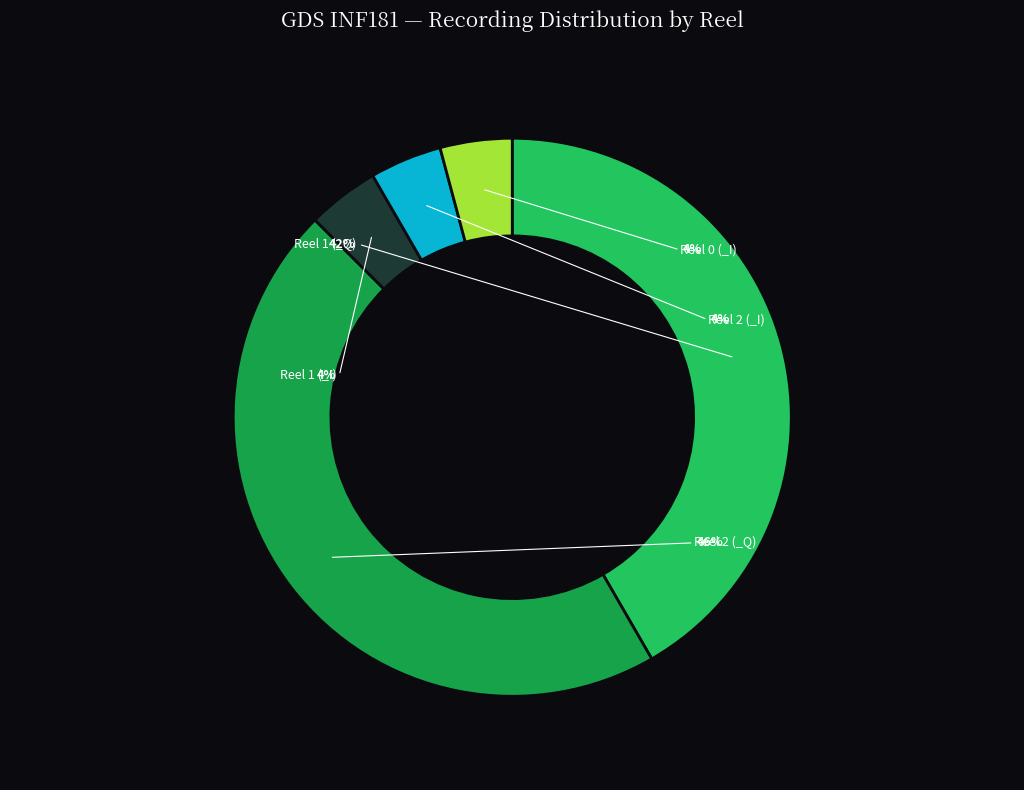

True or false: Reel 1 (_I) accounts for 4% of the total.

True